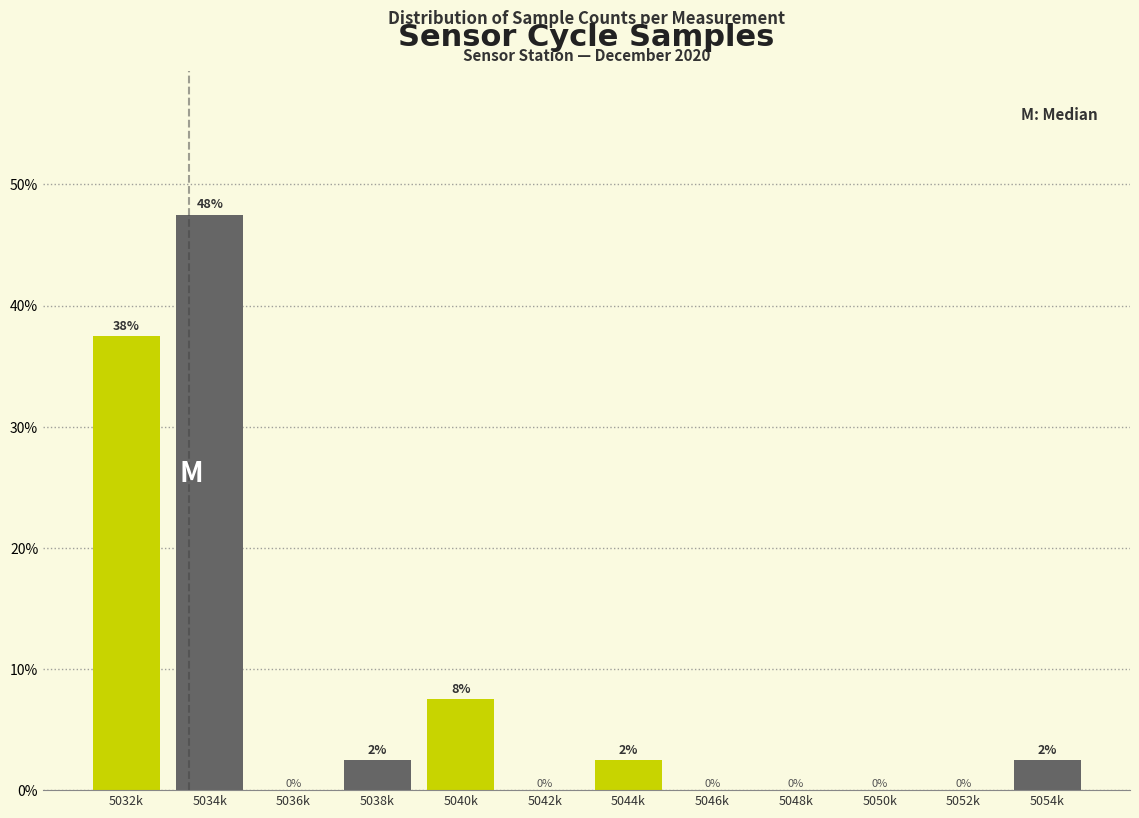

Which label corresponds to the largest value in the chart?

5034k